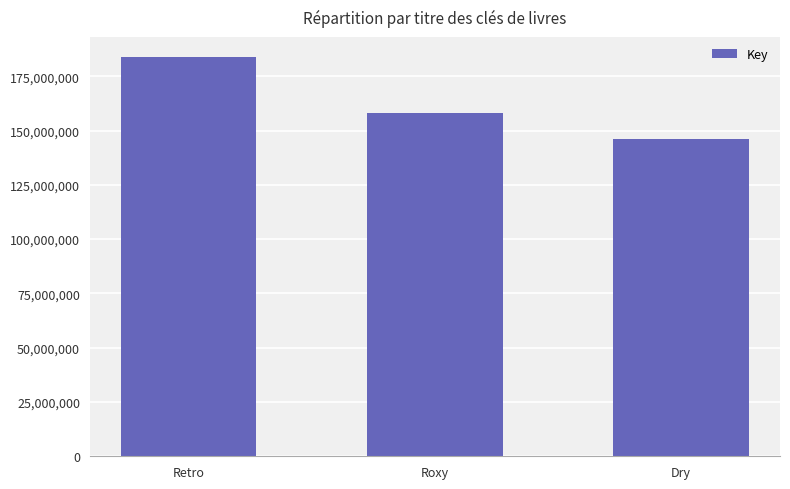

The value at Retro is 183887595. True or false?

True